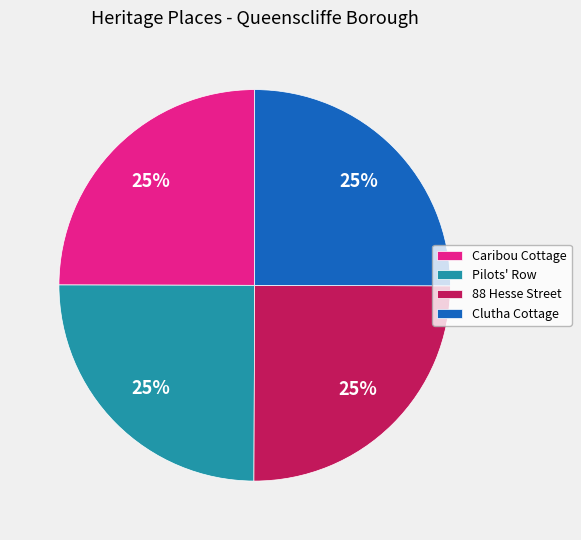

To the nearest percent, what percentage of the pie is Clutha Cottage?

25%